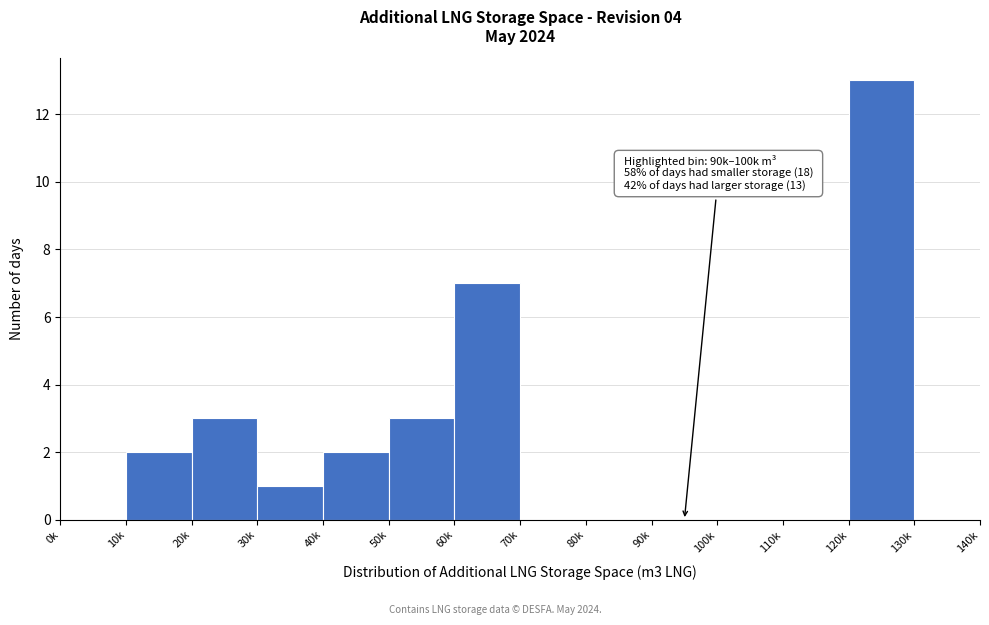

Reading left to right, what are all the values shown in this chart?

0k=0	10k=2	20k=3	30k=1	40k=2	50k=3	60k=7	70k=0	80k=0	90k=0	100k=0	110k=0	120k=13	130k=0